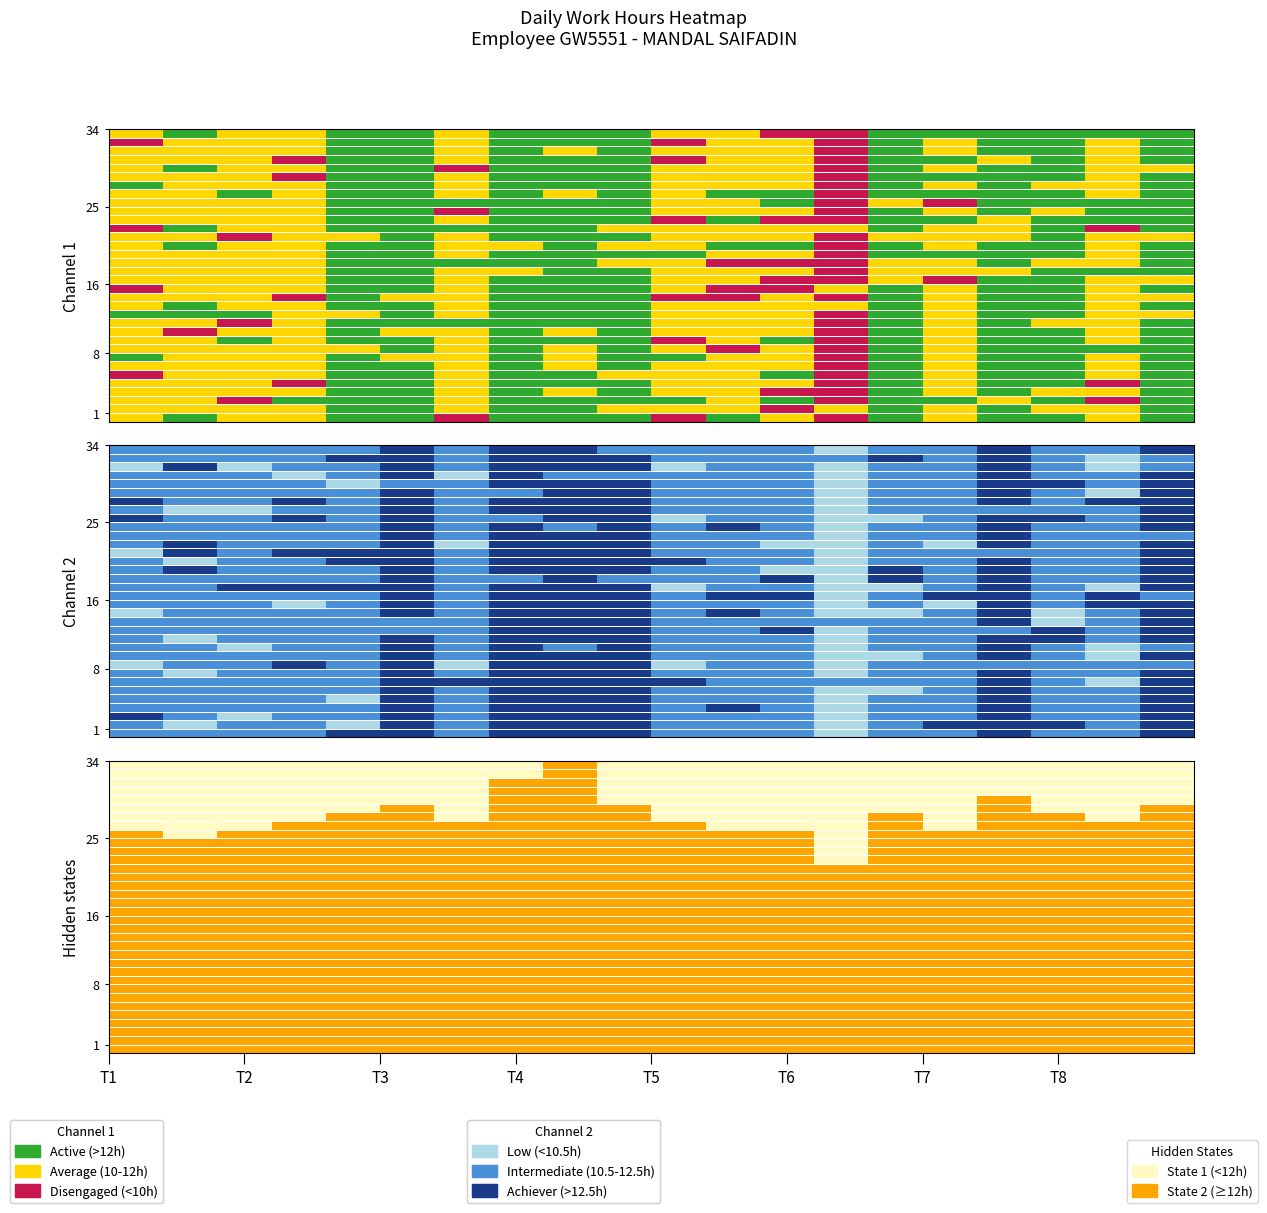

The chart shows a value of 11.4 at 11. True or false?

True